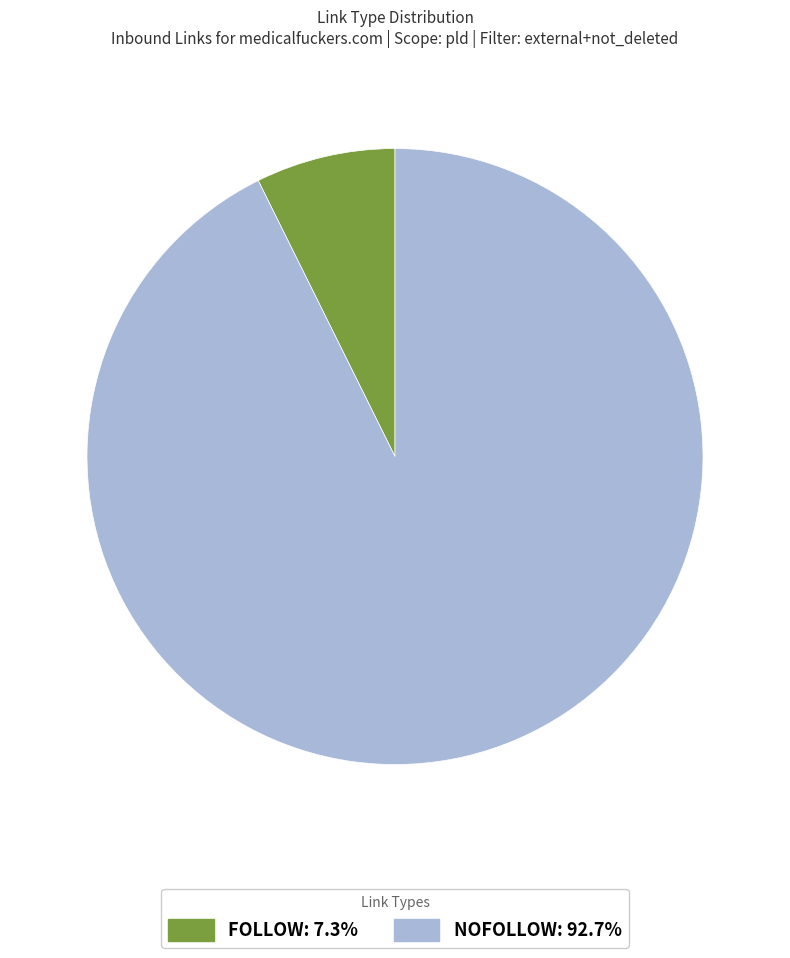

Is there a majority slice in this chart?

Yes